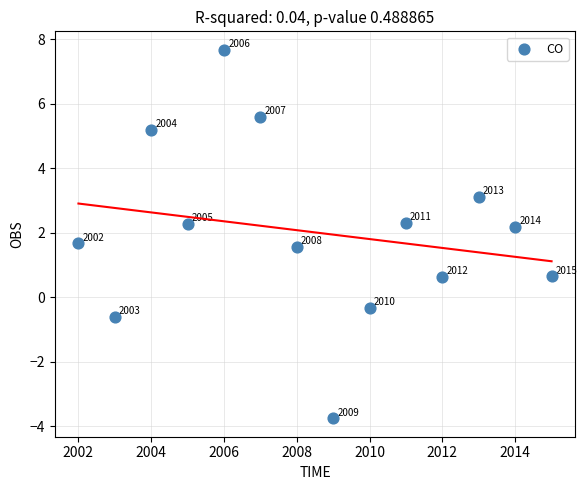

What Y value in the scatter plot is closest to 1?

0.6